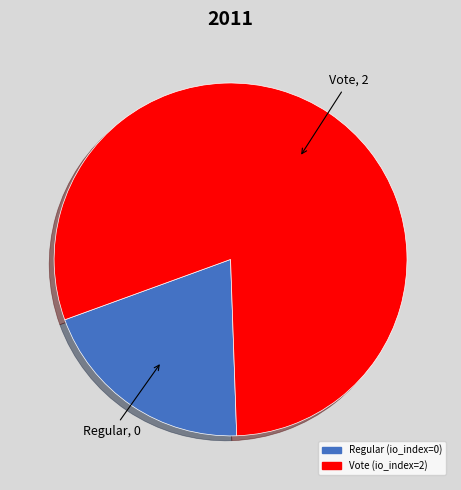

Rank the categories by value from lowest to highest.

Regular (io_index=0), Vote (io_index=2)